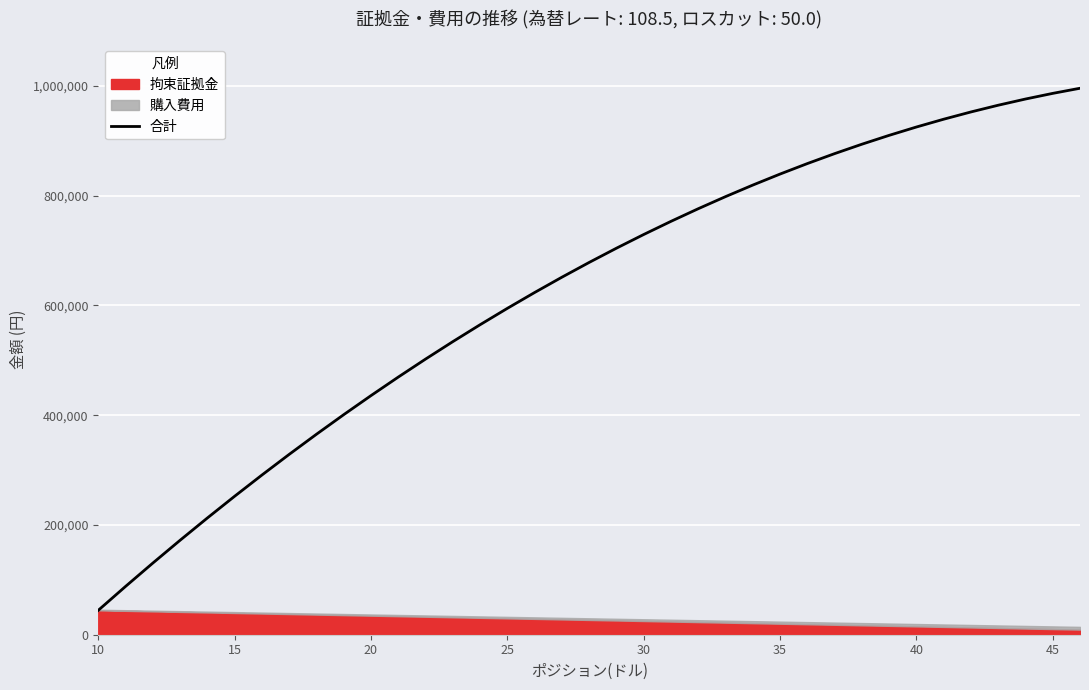

What is the greatest value displayed?

995596.0